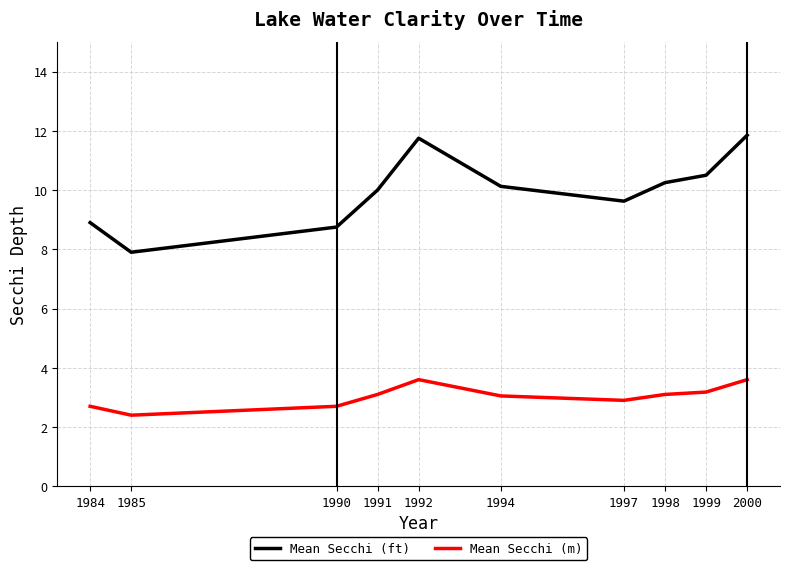

True or false: Mean Secchi (ft) and Mean Secchi (m) cross at least once.

False